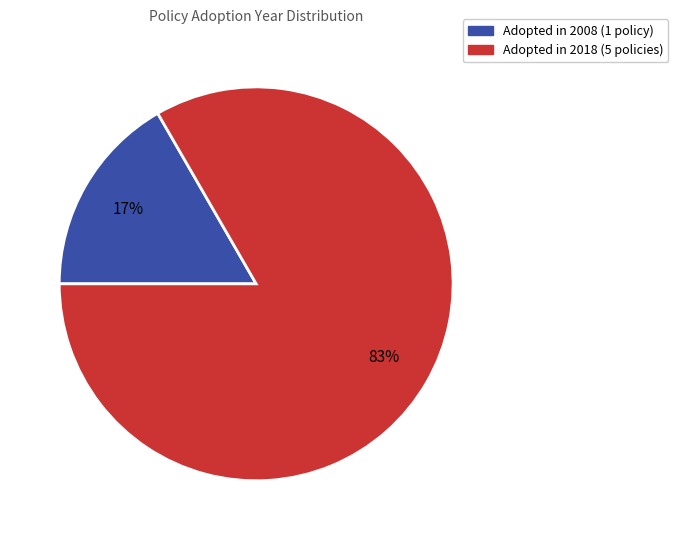

The Adopted in 2018 (5 policies) slice represents 96% of the pie. True or false?

False